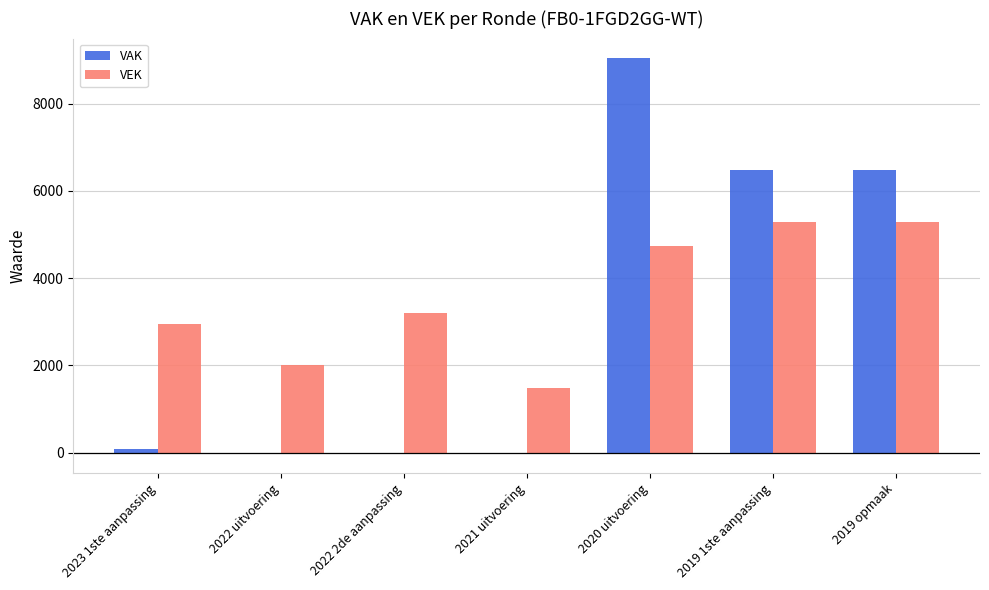

What is the sum of all VAK values?

22068